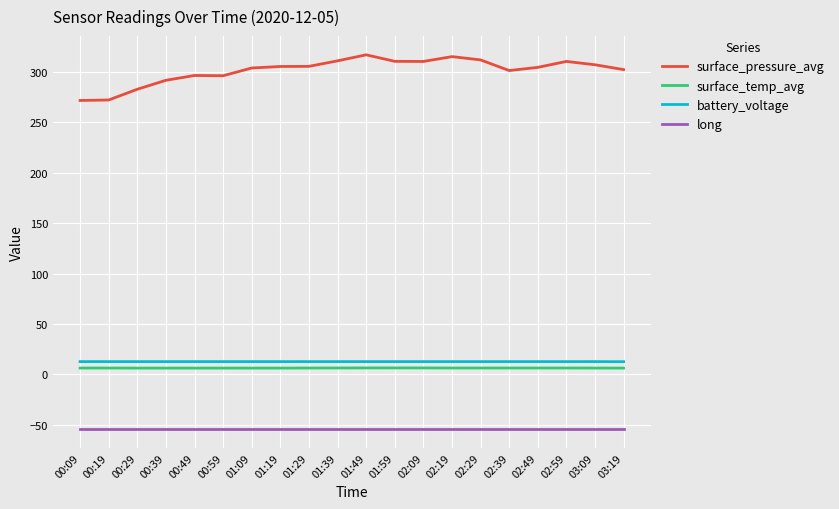

True or false: surface_pressure_avg has a value of 536.8 at 01:49.

False